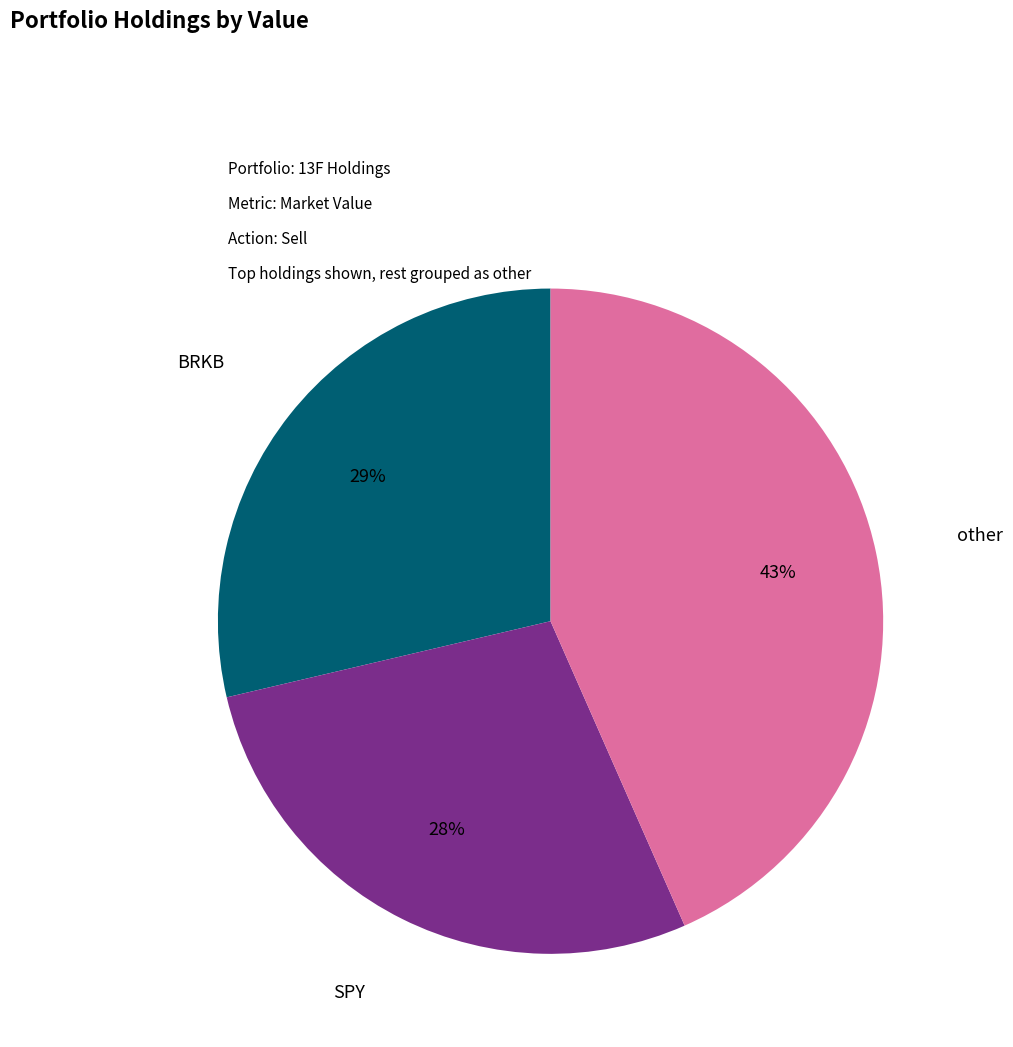

Is there any slice that represents more than half of the pie?

No